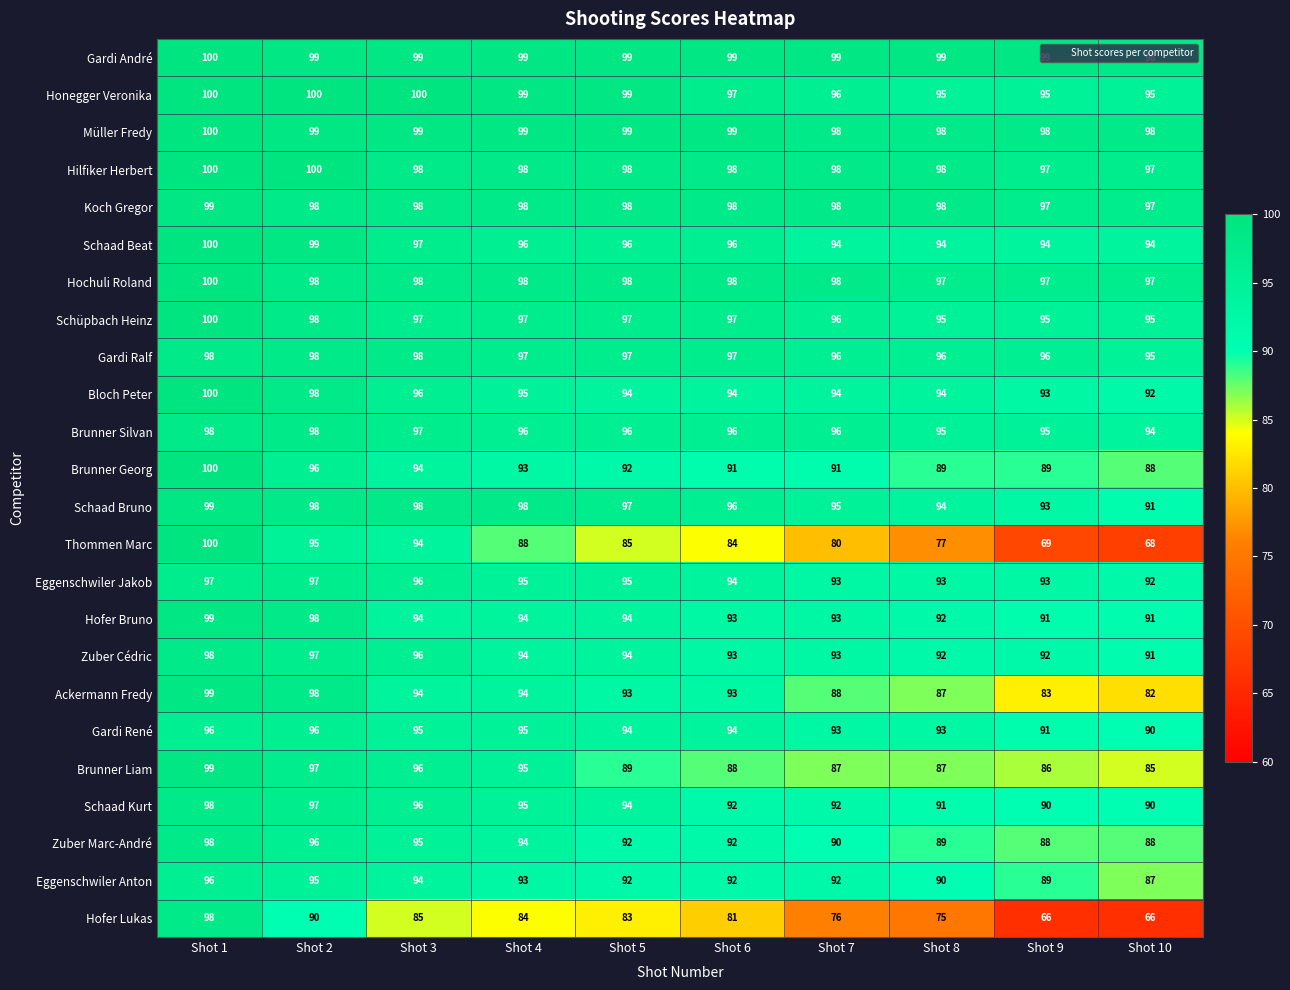

What is the difference between the highest and lowest values at Shot 6?

18